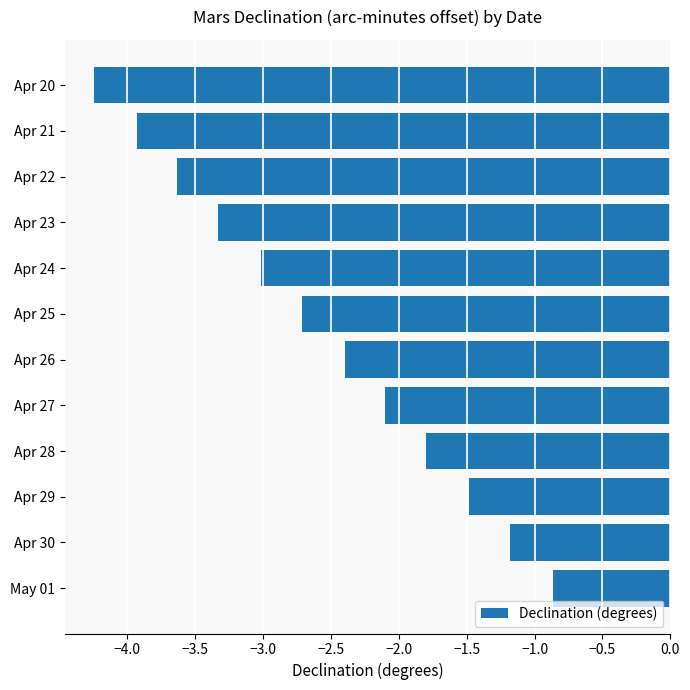

At which category does the chart reach its peak across all series?

May 01